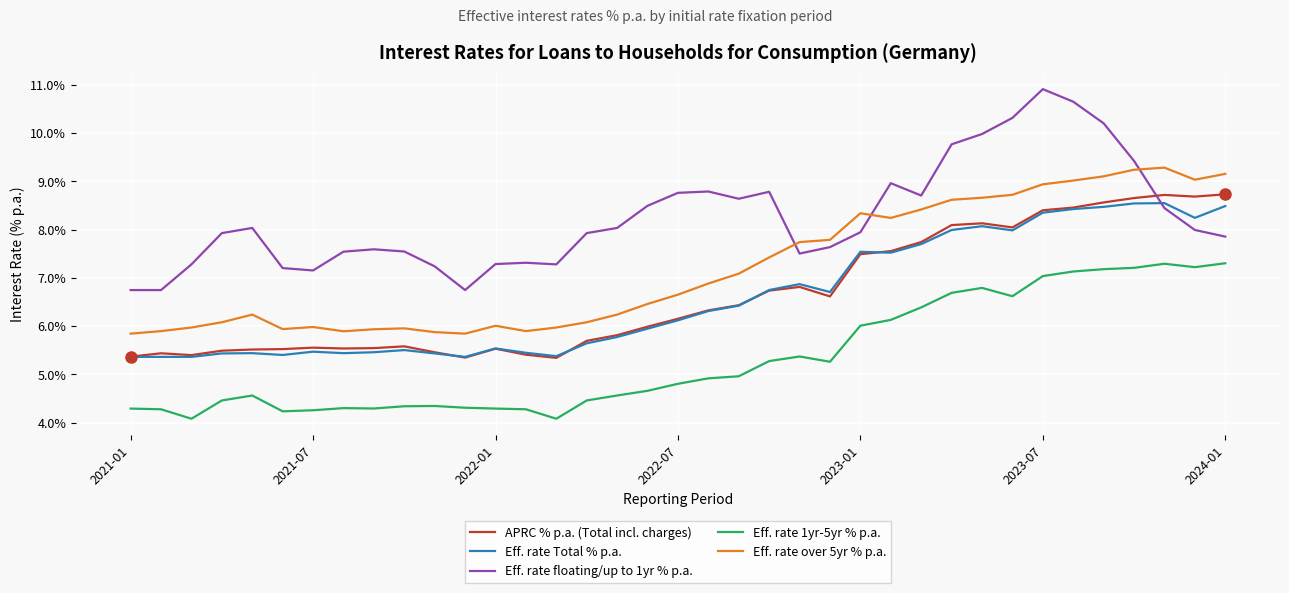

Which series has the widest spread of values?

Eff. rate floating/up to 1yr % p.a.